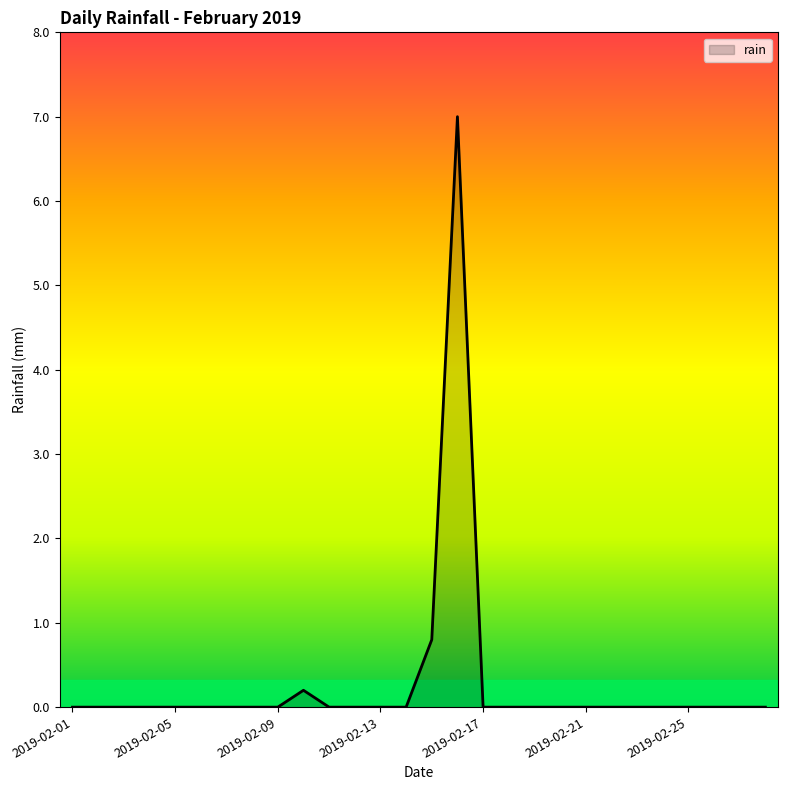

What is the maximum value shown in the chart?

7.0